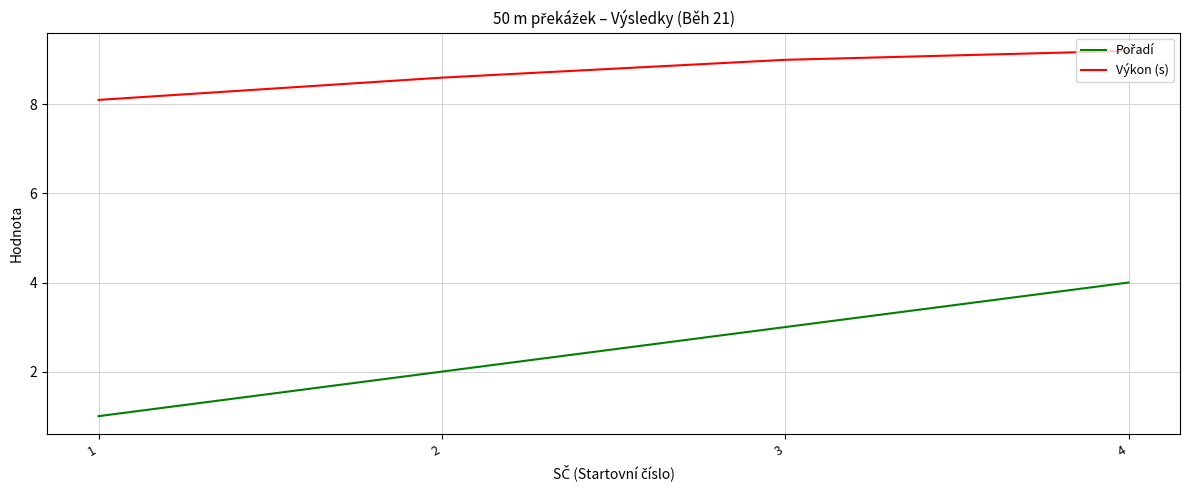

What is the highest value of the Výkon (s) series?

9.2